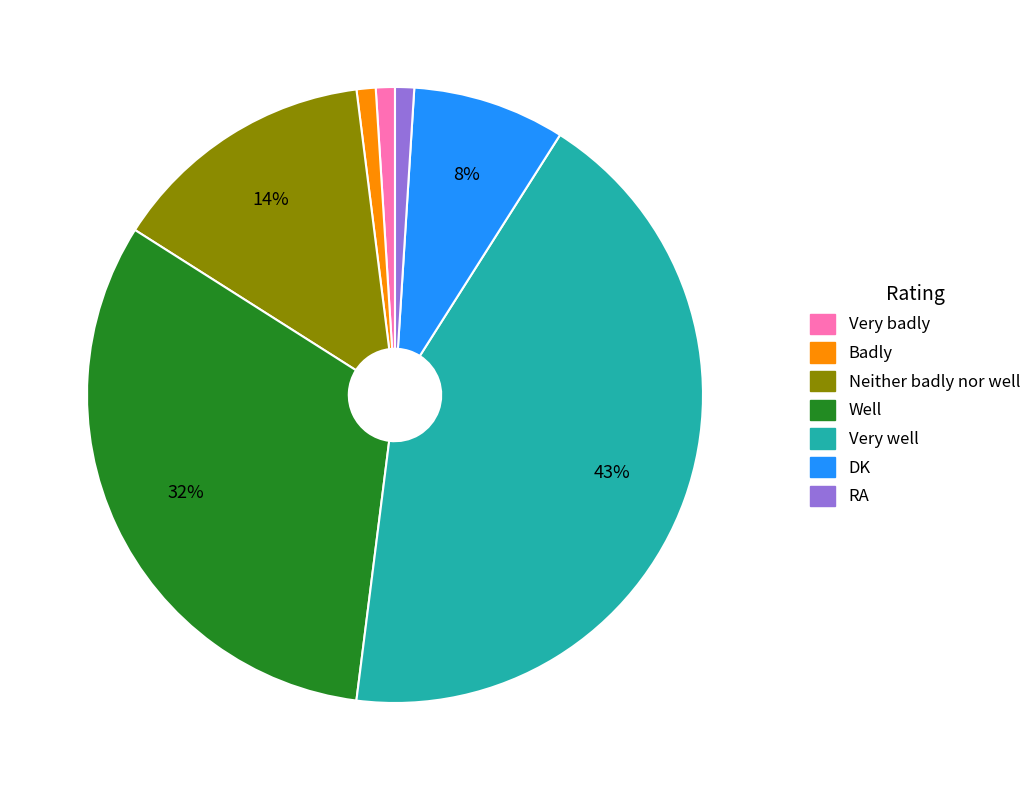

Combined, do Well and Neither badly nor well account for over 50%?

No